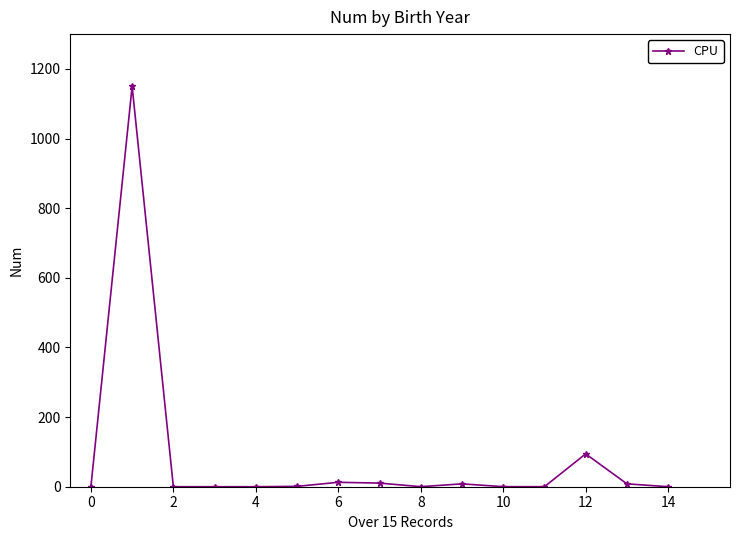

True or false: there are more than 2 points higher than both neighbors.

True